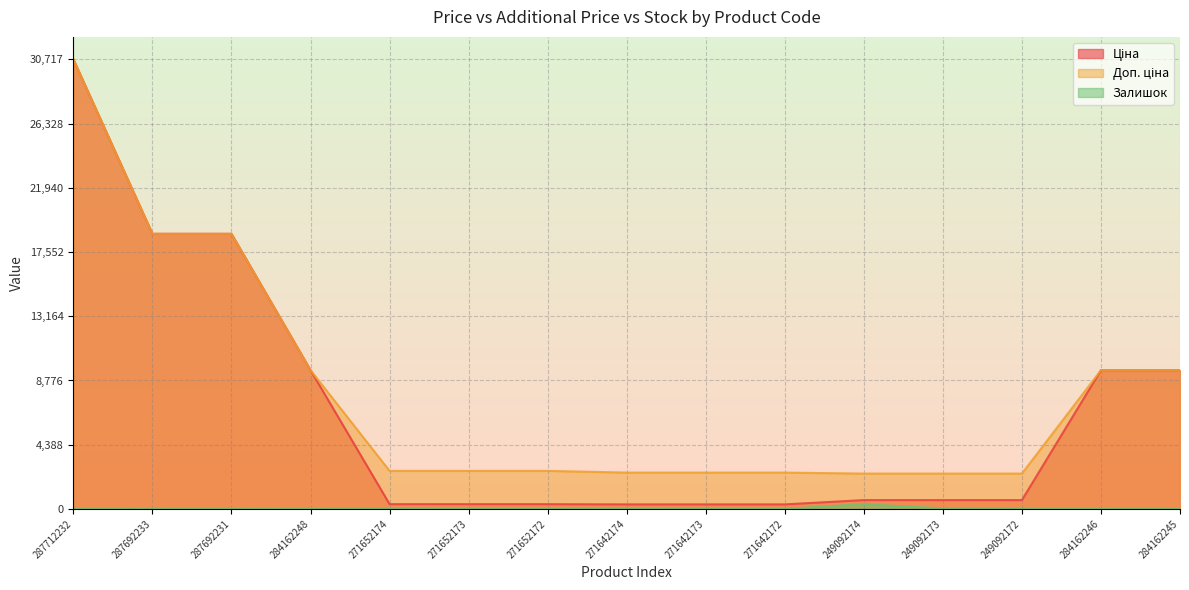

True or false: Залишок and Доп. ціна cross at least once.

False